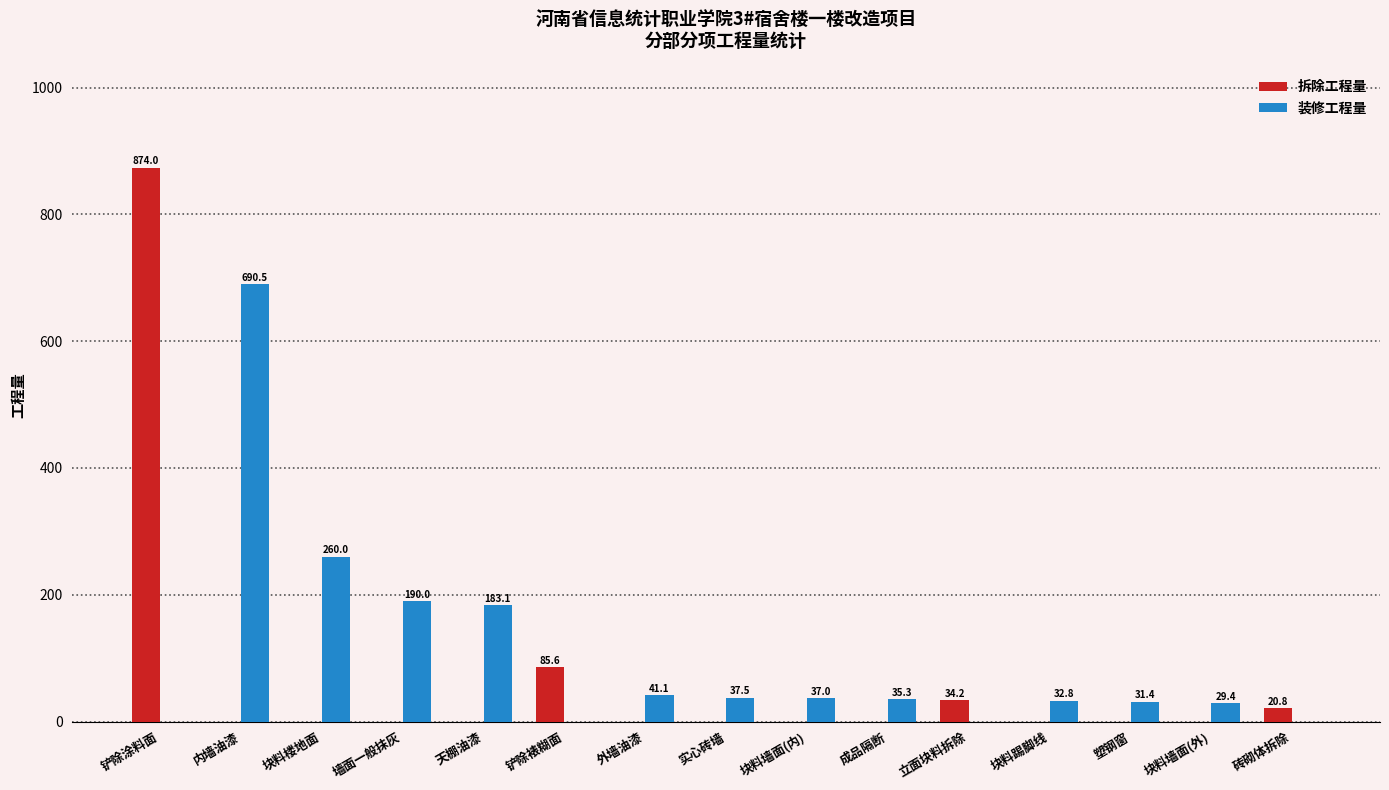

Count the number of data series in this chart.

2